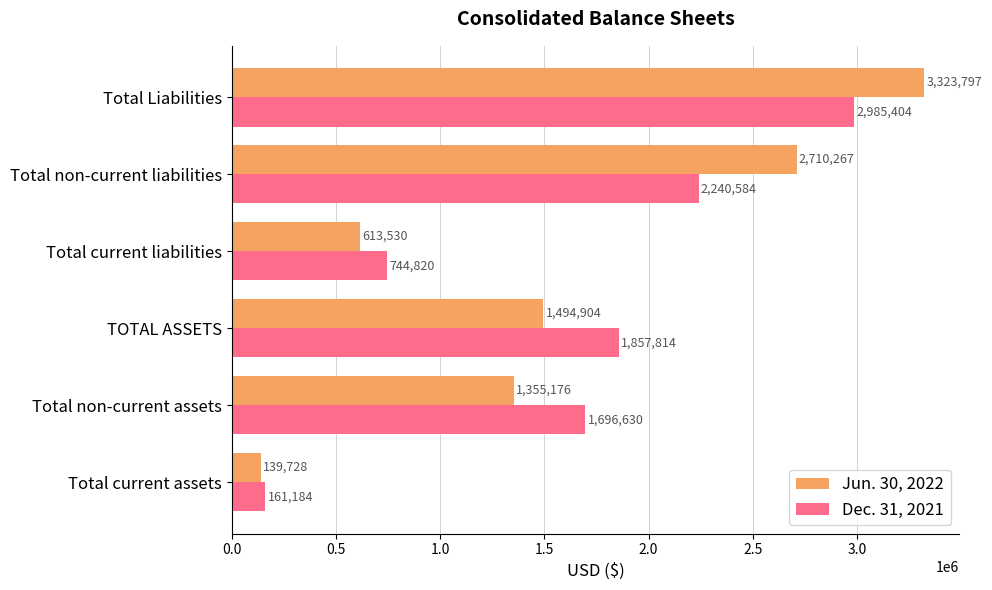

Between TOTAL ASSETS and Total current liabilities, which series saw the biggest shift?

Dec. 31, 2021